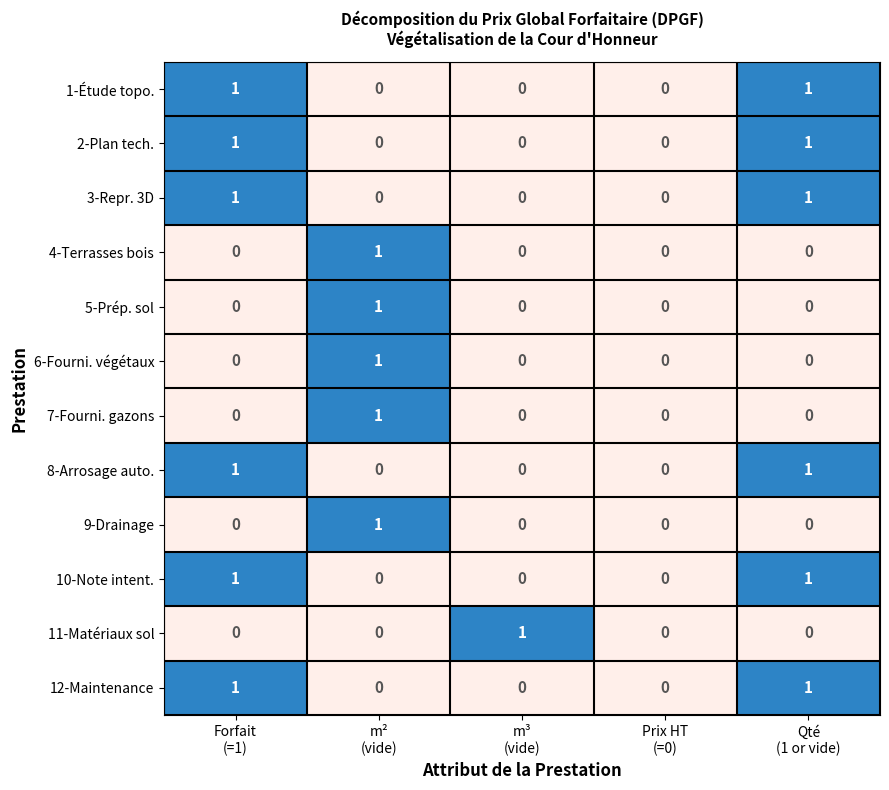

Count the 2-Plan tech. values in the range 0 to 1.

5